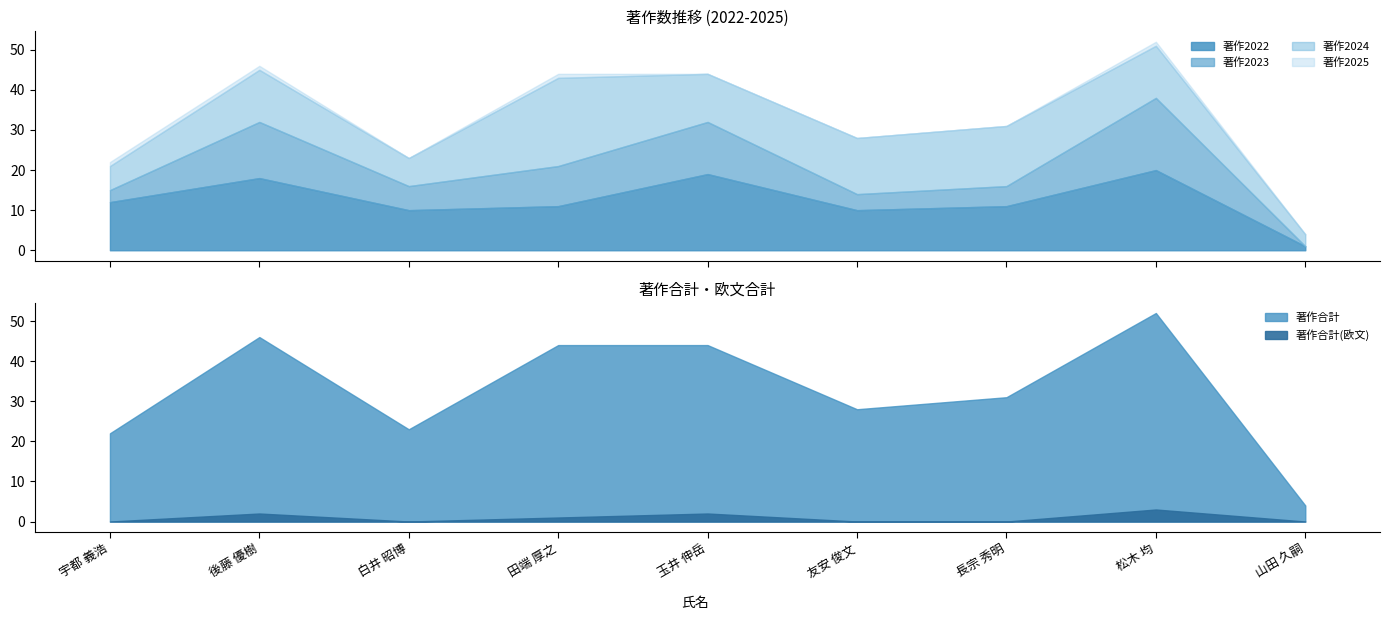

At which label is 著作合計 closest to 28?

友安 俊文